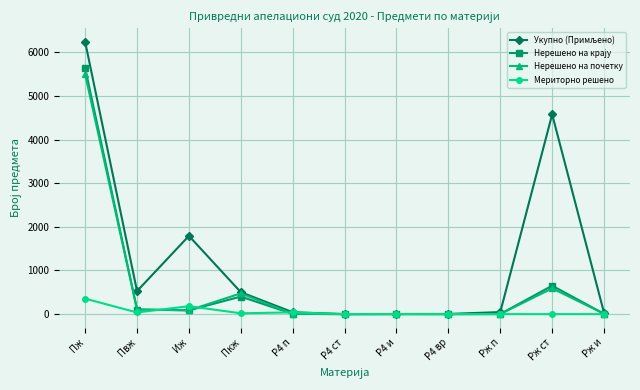

What position from the left is Рж и?

11